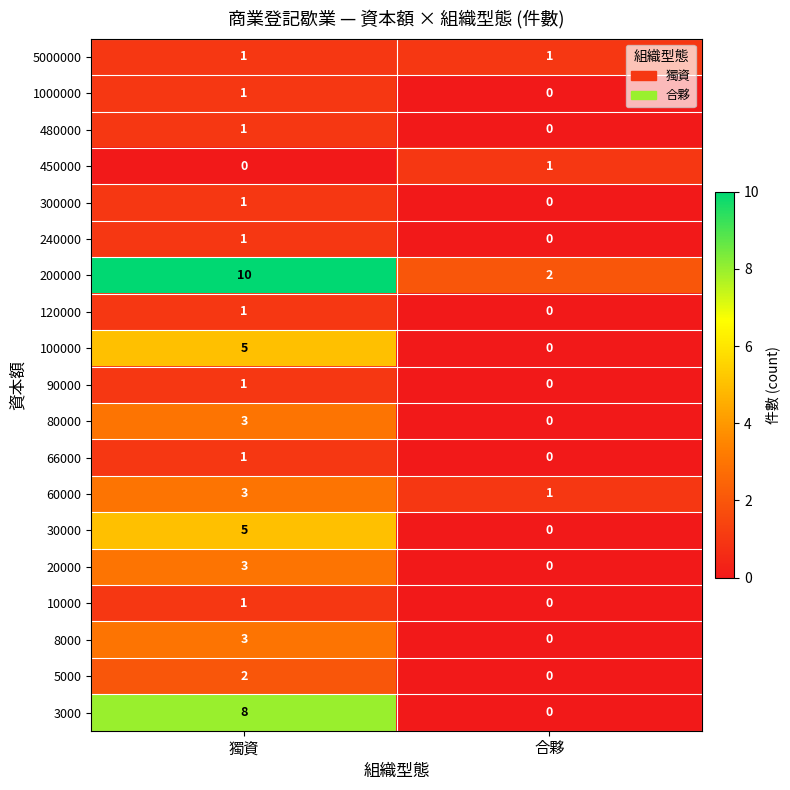

At which label does 1000000 reach its minimum?

合夥